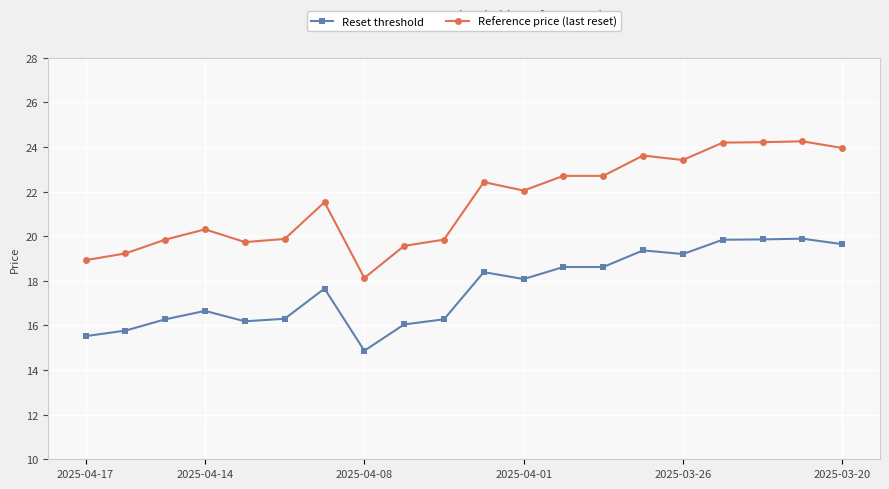

Rank the series by their average value, from lowest to highest.

Reset threshold, Reference price (last reset)